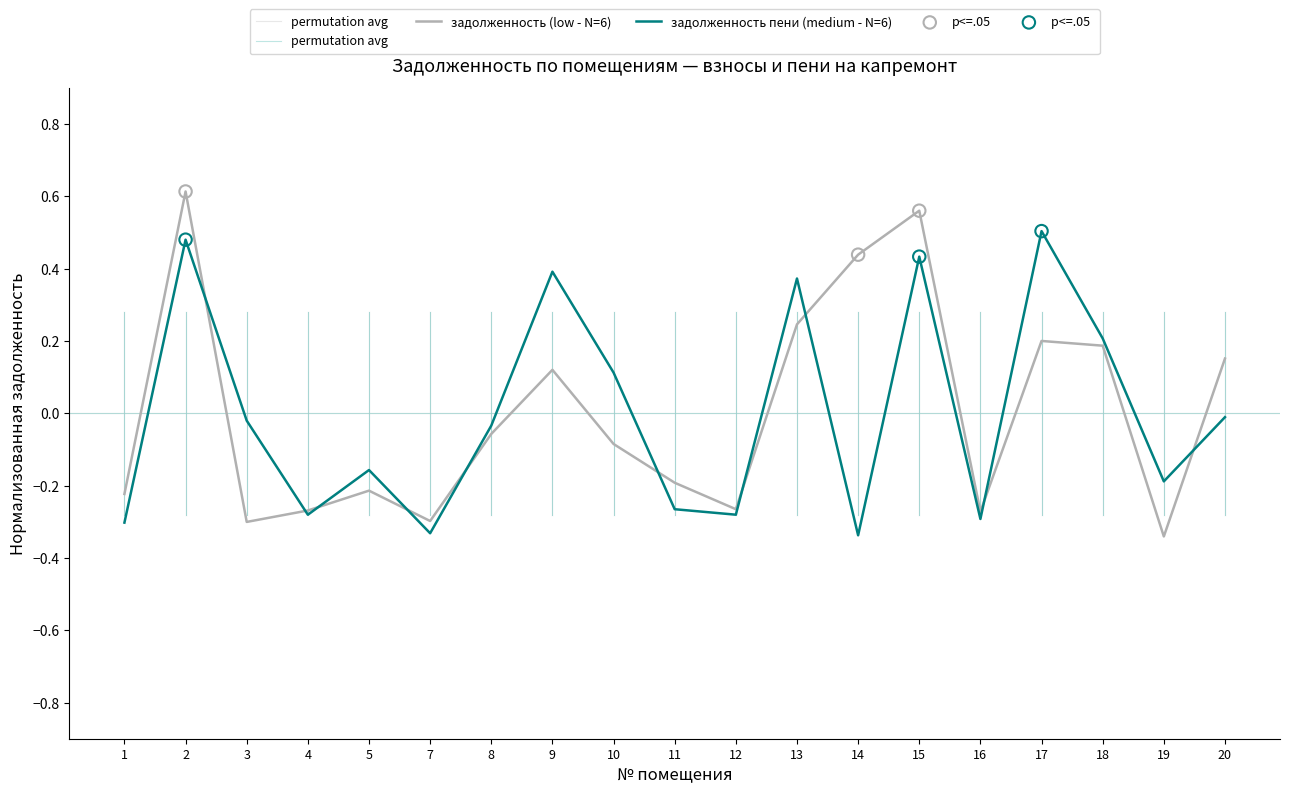

Which series has the largest total across all categories?

задолженность (col_1)